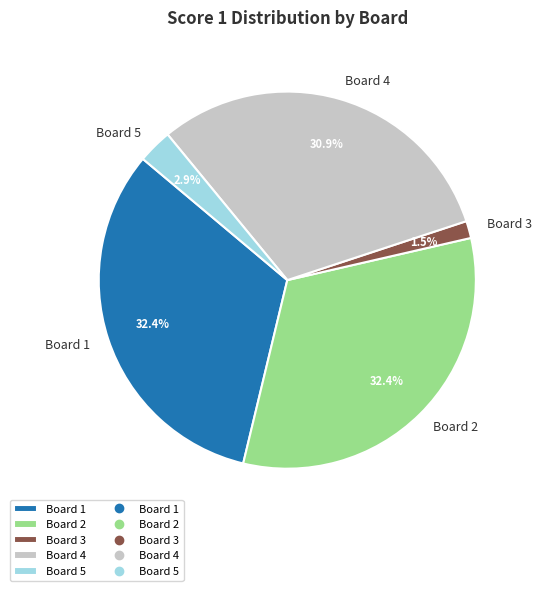

Is there a majority slice in this chart?

No